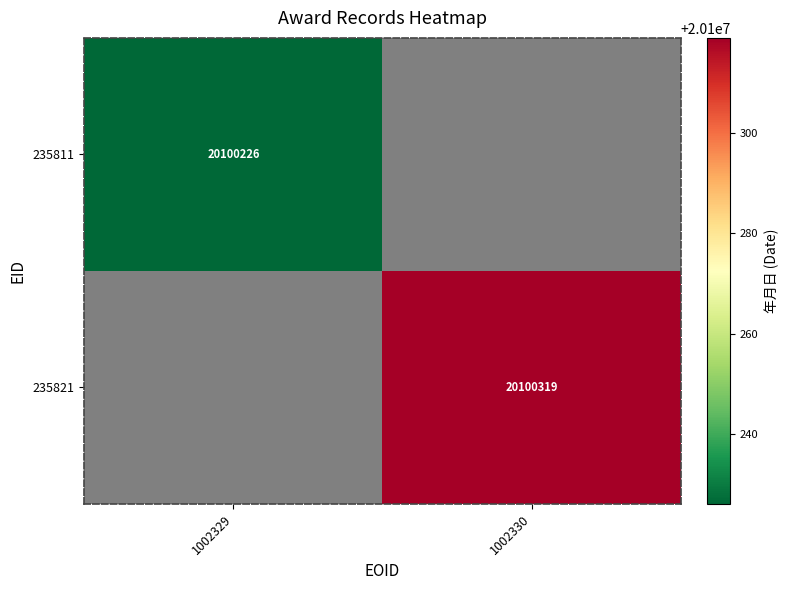

True or false: 235821 has a value of 20100319 at 1002330.

True